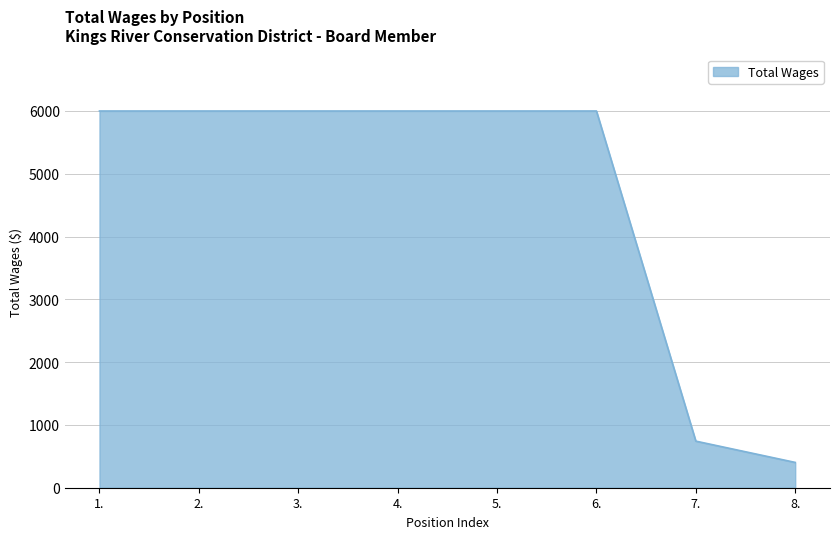

What is the approximate value at 8.?

403